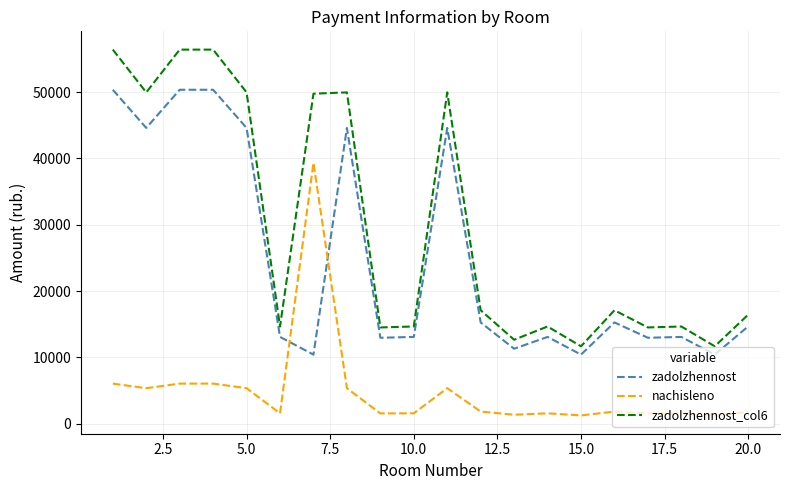

Rank the series by their maximum value, from lowest to highest.

nachisleno, zadolzhennost, zadolzhennost_col6